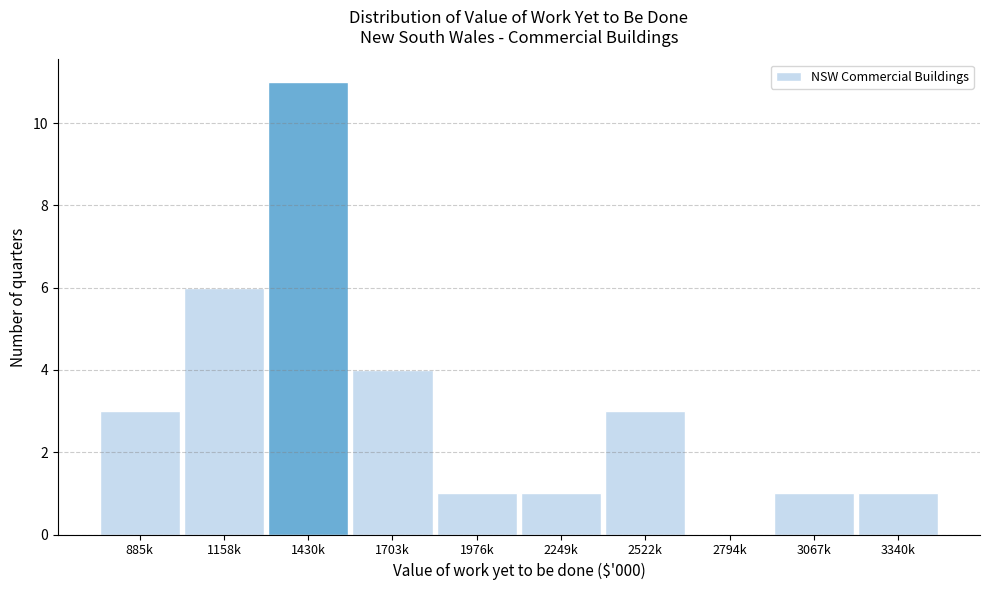

Reading right to left, list all the values displayed in this chart.

3340k=1	3067k=1	2794k=0	2522k=3	2249k=1	1976k=1	1703k=4	1430k=11	1158k=6	885k=3